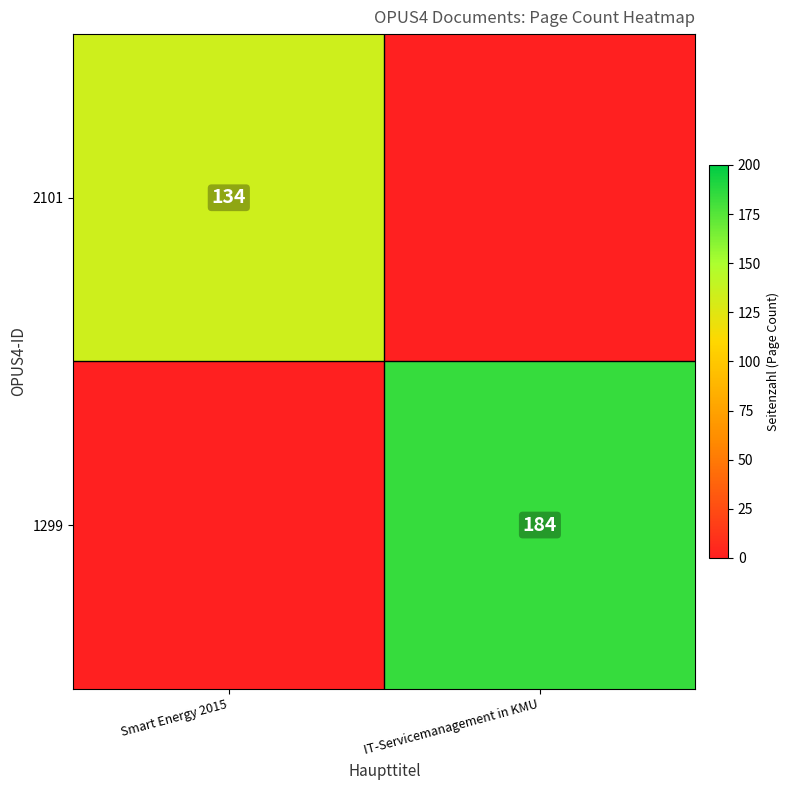

The value of 2101 at Smart Energy 2015 is 134. True or false?

True